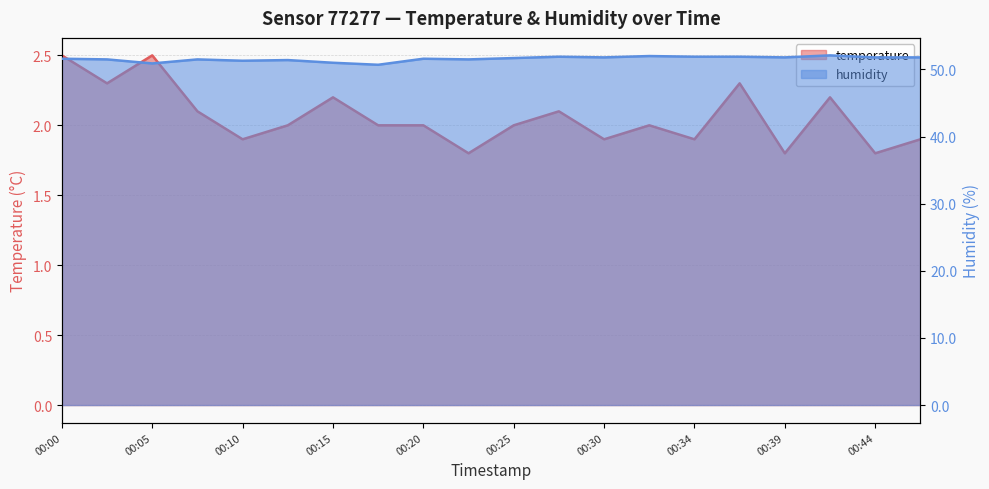

What is the difference between the highest and lowest values at 00:34?

50.0